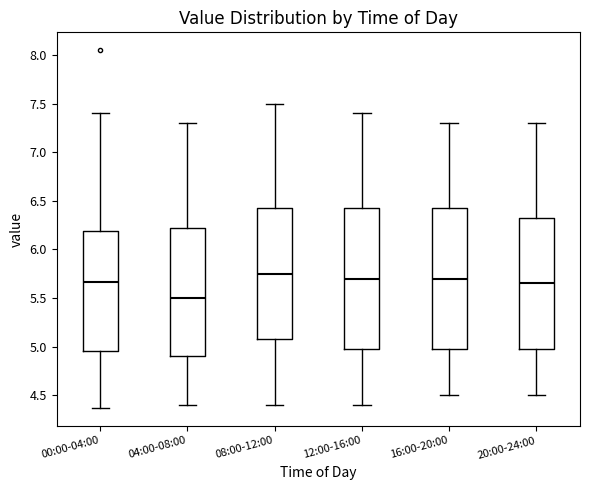

Which box's median line is the lowest?

04:00-08:00